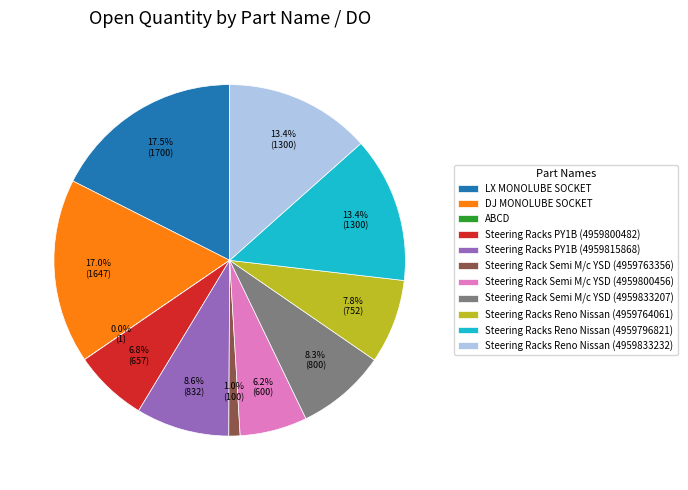

Which slice is the largest?

LX MONOLUBE SOCKET